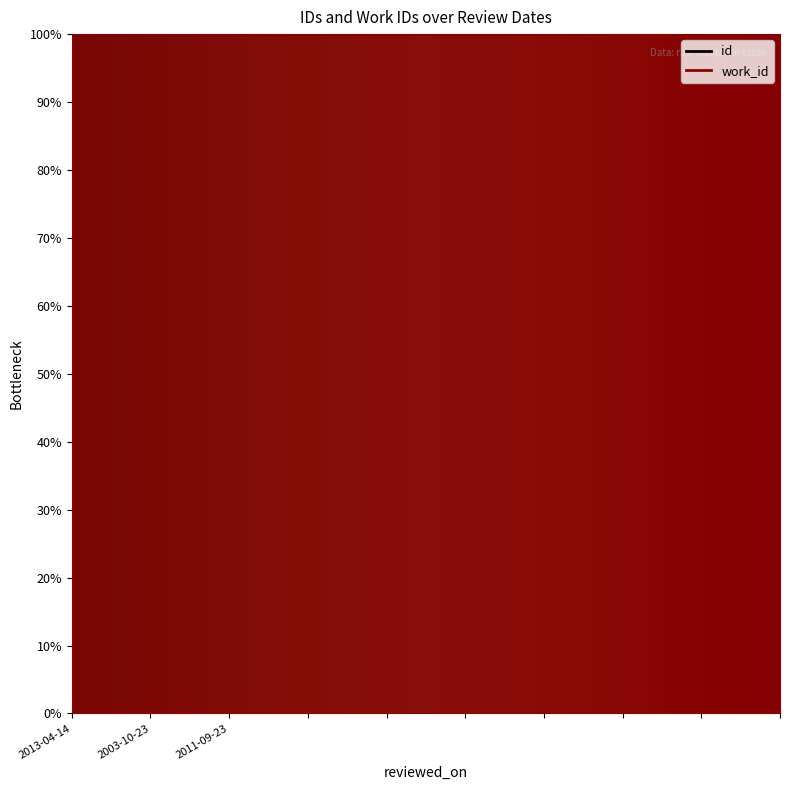

What is the maximum value shown in the chart?

100.0